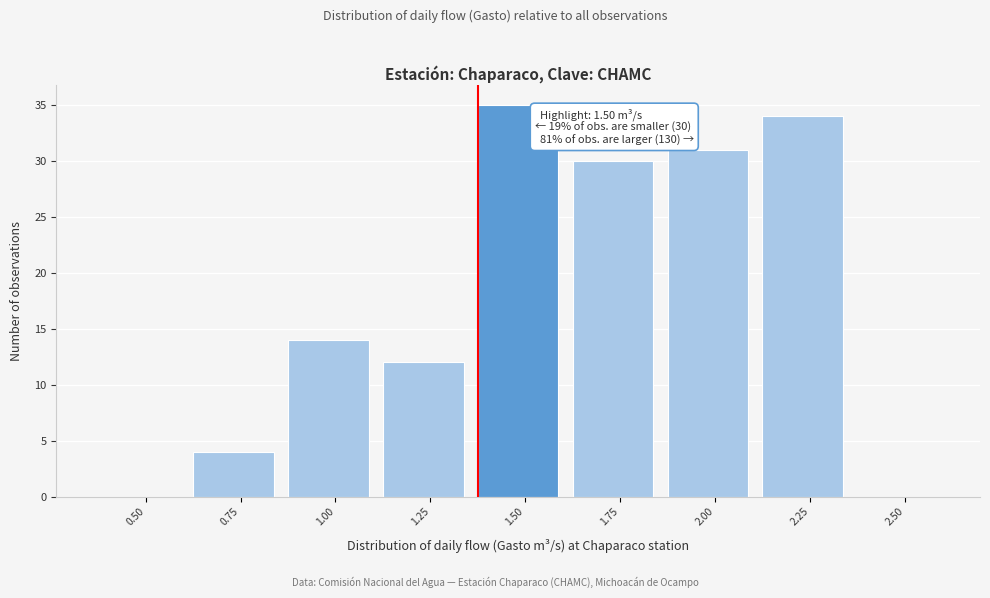

The chart shows a value of 31 at 2.00. True or false?

True